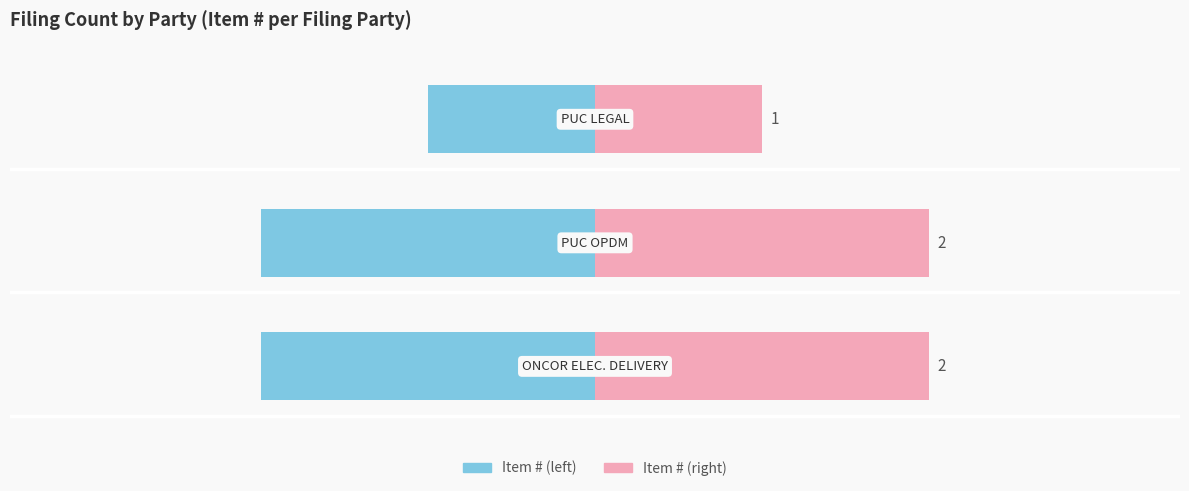

Read the Item # value at −3.

-2